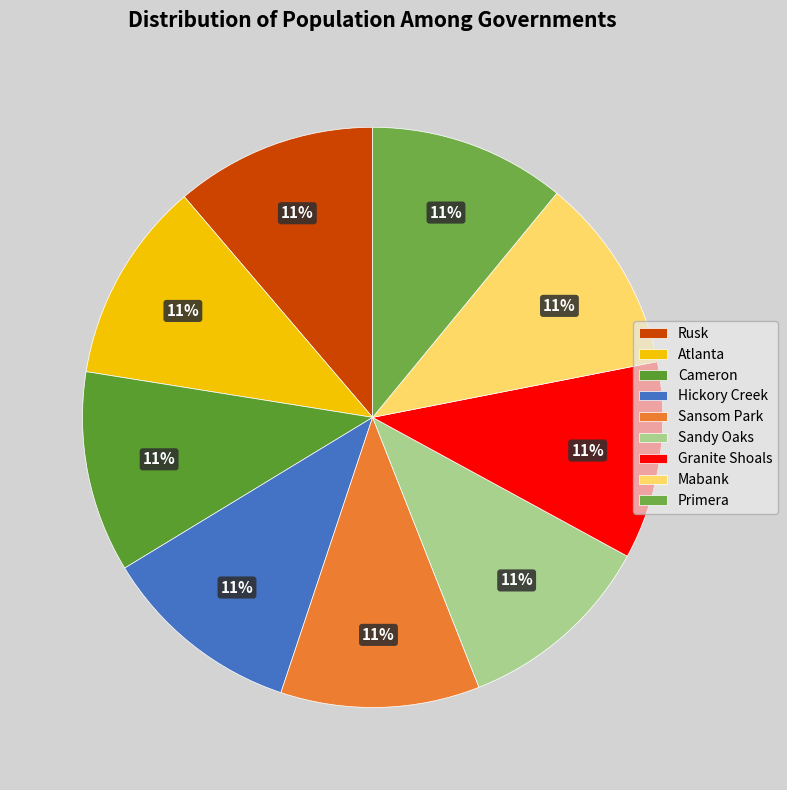

Combined, do Mabank and Primera account for over 50%?

No